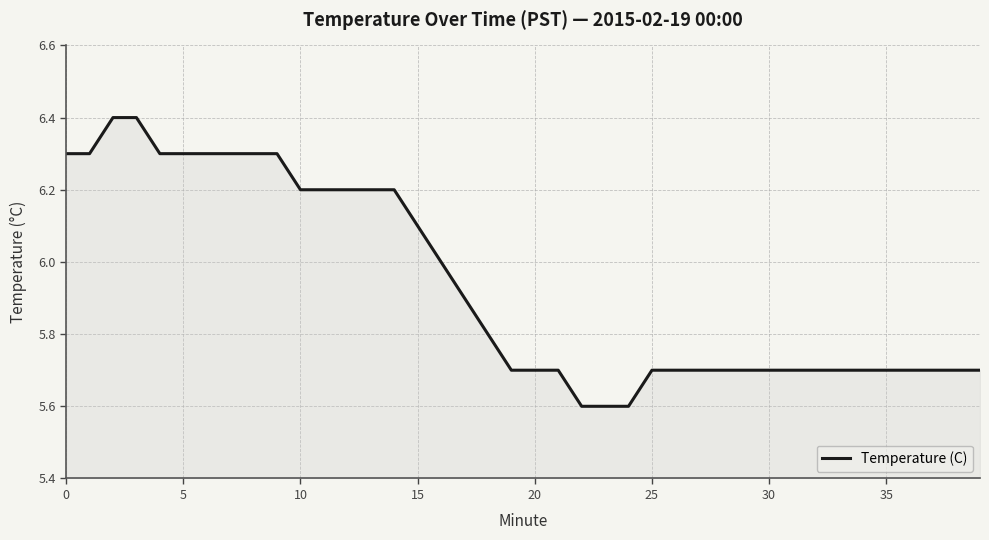

What is the minimum value shown in the chart?

5.6